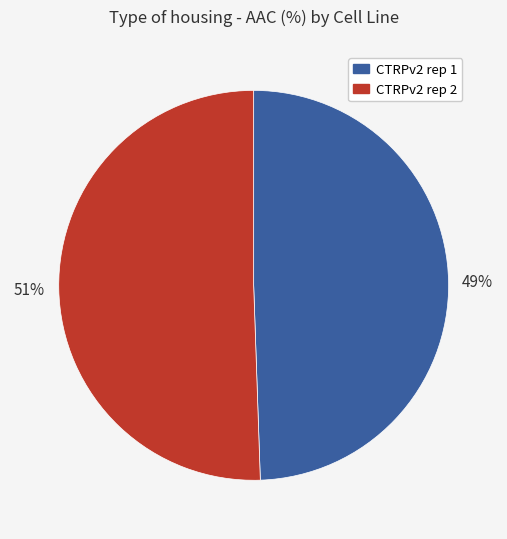

To the nearest percent, what portion does CTRPv2 rep 1 represent?

49%